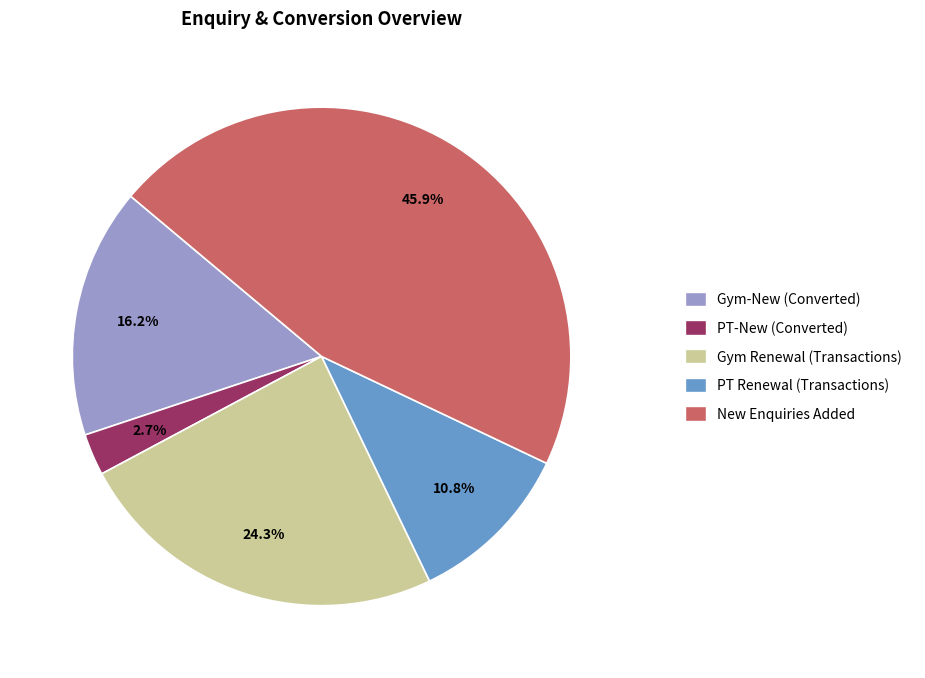

Is there a majority slice in this chart?

No